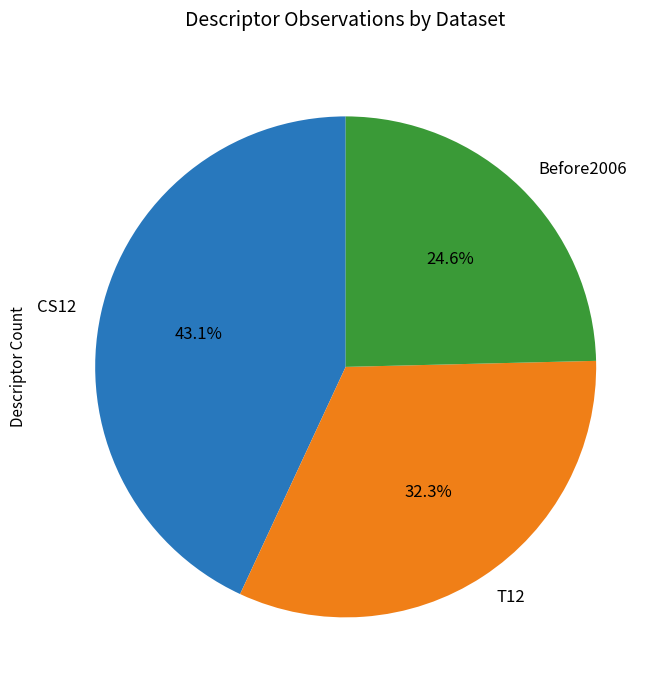

Is T12 the majority of the pie?

No